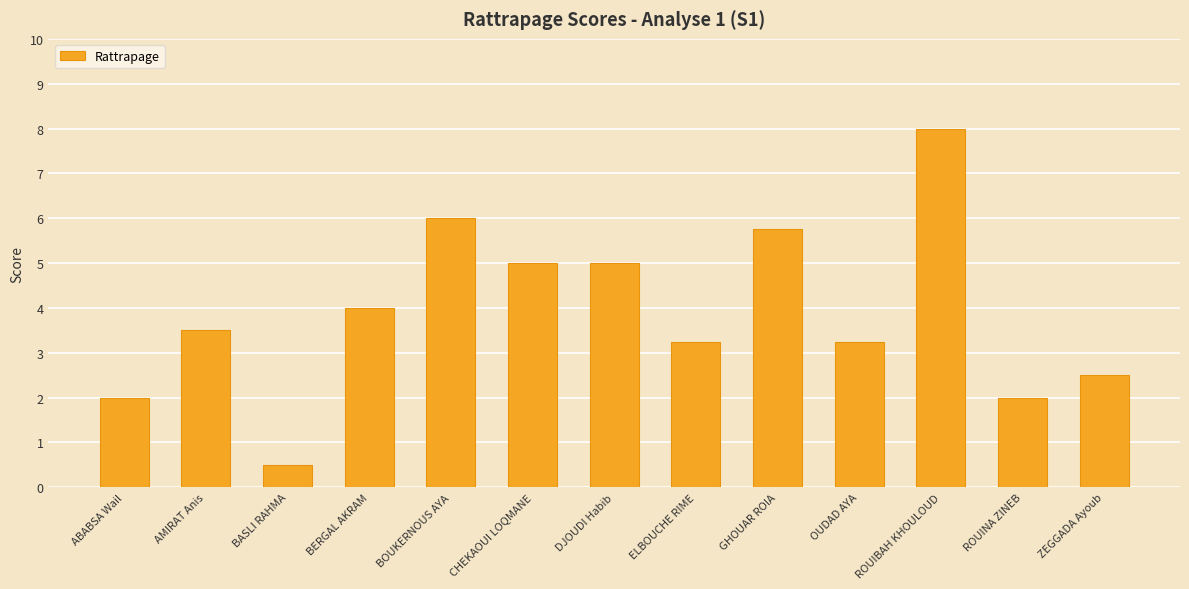

The value at CHEKAOUI LOQMANE is 6.9. True or false?

False